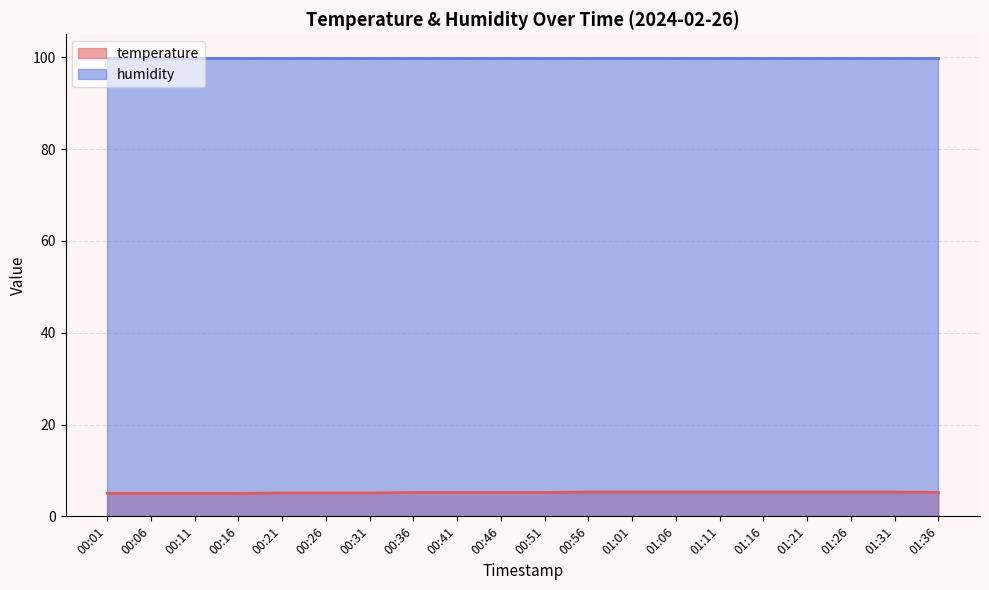

Which category has the highest value across all series?

00:56